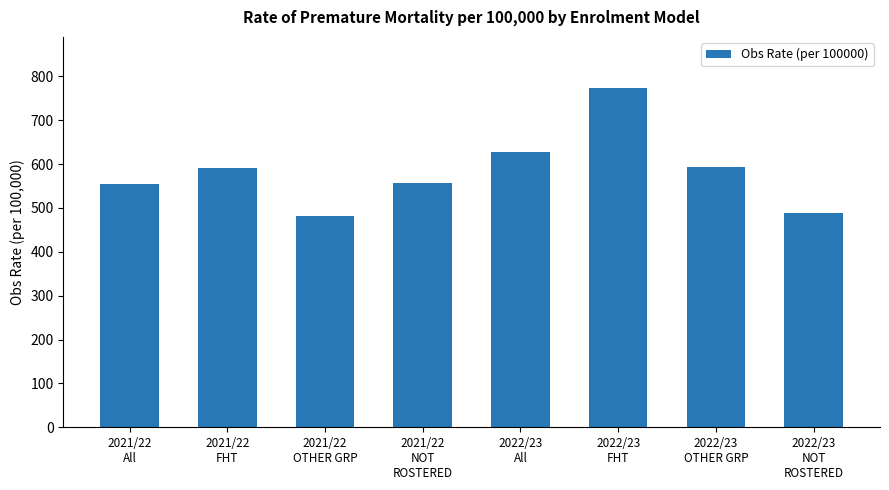

What is the difference between the maximum and minimum values?

291.5